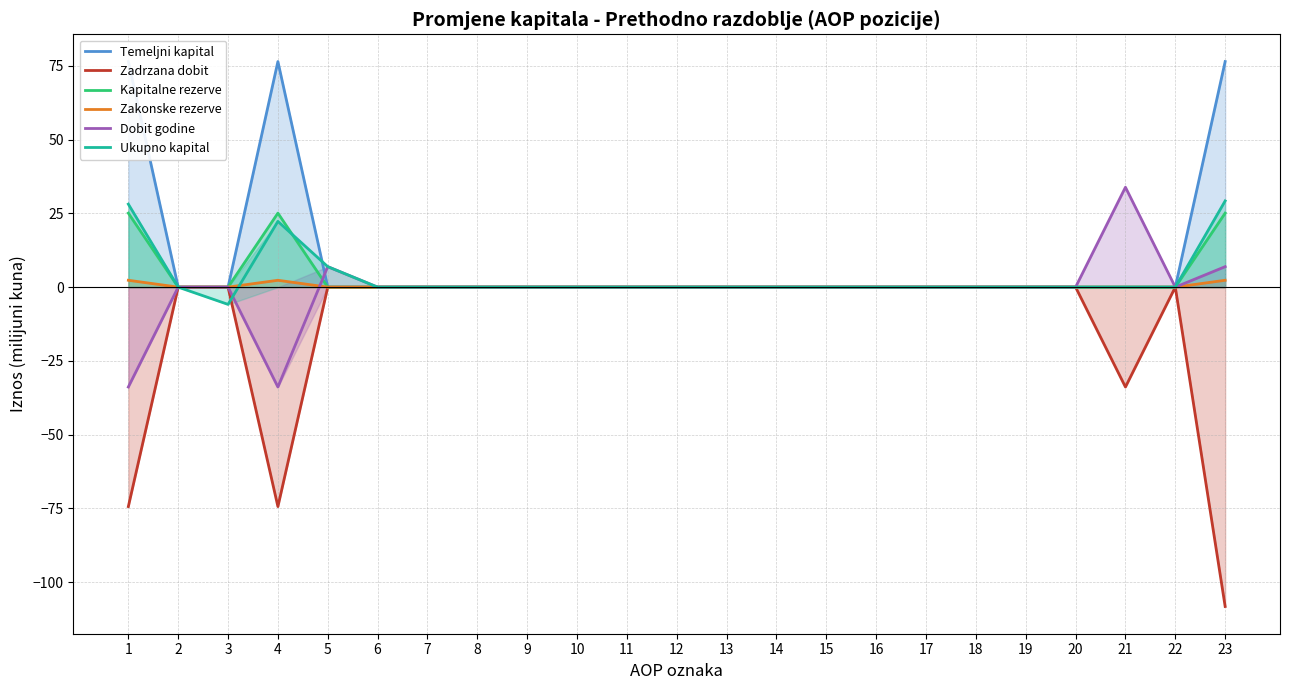

Reading left to right, what are all the values shown in this chart?

Temeljni kapital: 76.5	0.0	0.0	76.5	0.0	0.0	0.0	0.0	0.0	0.0	0.0	0.0	0.0	0.0	0.0	0.0	0.0	0.0	0.0	0.0	0.0	0.0	76.5
Zadrzana dobit: -74.4	0.0	0.0	-74.4	0.0	0.0	0.0	0.0	0.0	0.0	0.0	0.0	0.0	0.0	0.0	0.0	0.0	0.0	0.0	0.0	-33.9	0.0	-108.3
Kapitalne rezerve: 25.1	0.0	0.0	25.1	0.0	0.0	0.0	0.0	0.0	0.0	0.0	0.0	0.0	0.0	0.0	0.0	0.0	0.0	0.0	0.0	0.0	0.0	25.1
Zakonske rezerve: 2.3	0.0	0.0	2.3	0.0	0.0	0.0	0.0	0.0	0.0	0.0	0.0	0.0	0.0	0.0	0.0	0.0	0.0	0.0	0.0	0.0	0.0	2.3
Dobit godine: -33.9	0.0	0.0	-33.9	6.9	0.0	0.0	0.0	0.0	0.0	0.0	0.0	0.0	0.0	0.0	0.0	0.0	0.0	0.0	0.0	33.9	0.0	6.9
Ukupno kapital: 28.1	0.0	-5.9	22.3	6.9	0.0	0.0	0.0	0.0	0.0	0.0	0.0	0.0	0.0	0.0	0.0	0.0	0.0	0.0	0.0	0.0	0.0	29.2